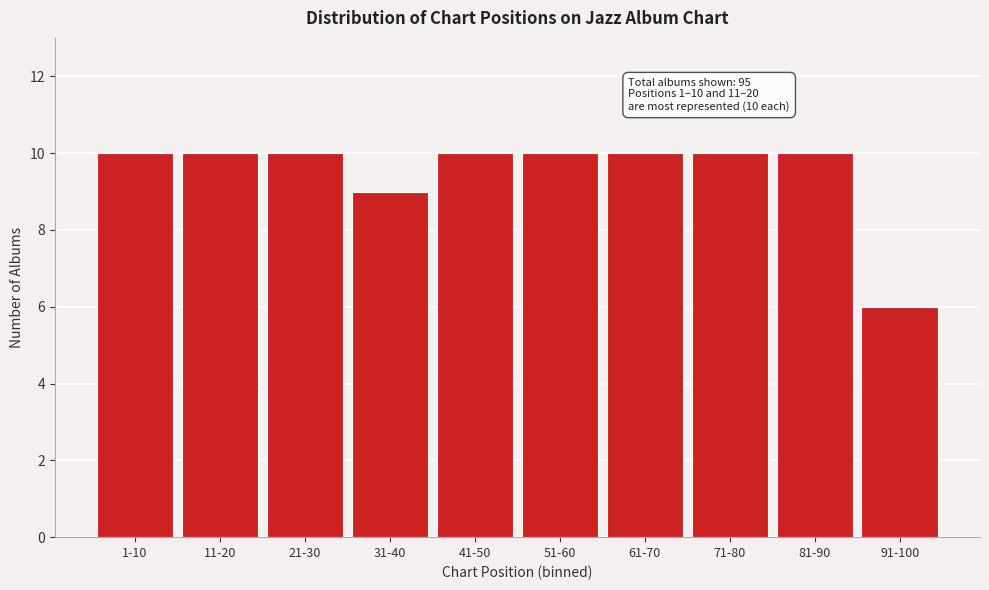

Reading right to left, what are all the values shown in this chart?

91-100=6	81-90=10	71-80=10	61-70=10	51-60=10	41-50=10	31-40=9	21-30=10	11-20=10	1-10=10